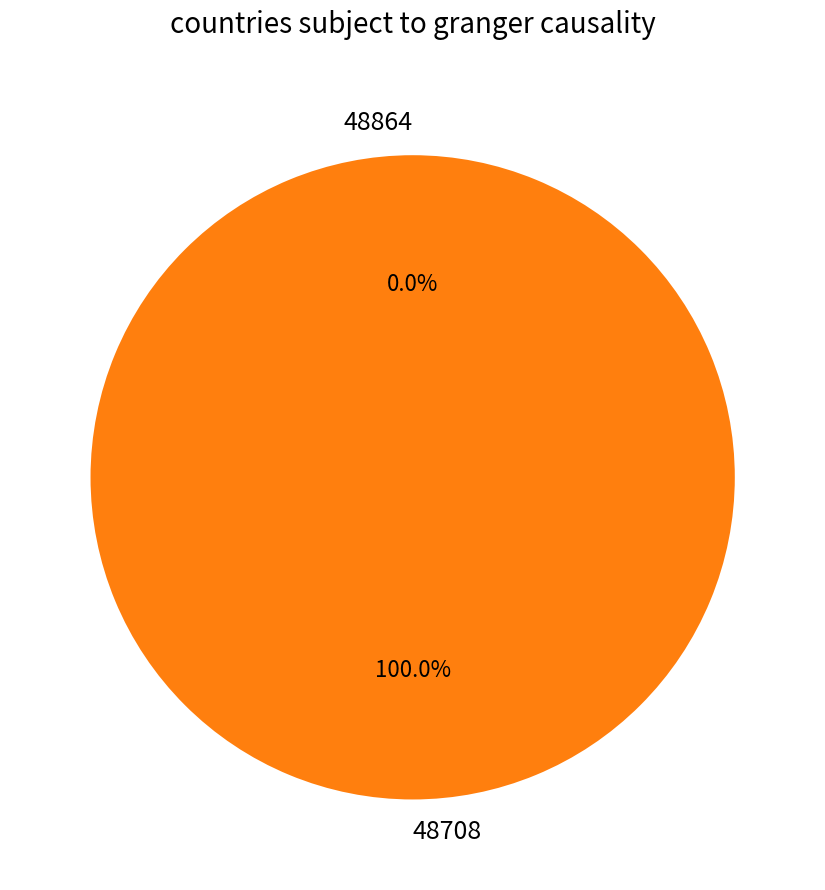

What percentage do 48708 and 48864 together represent?

100.0%